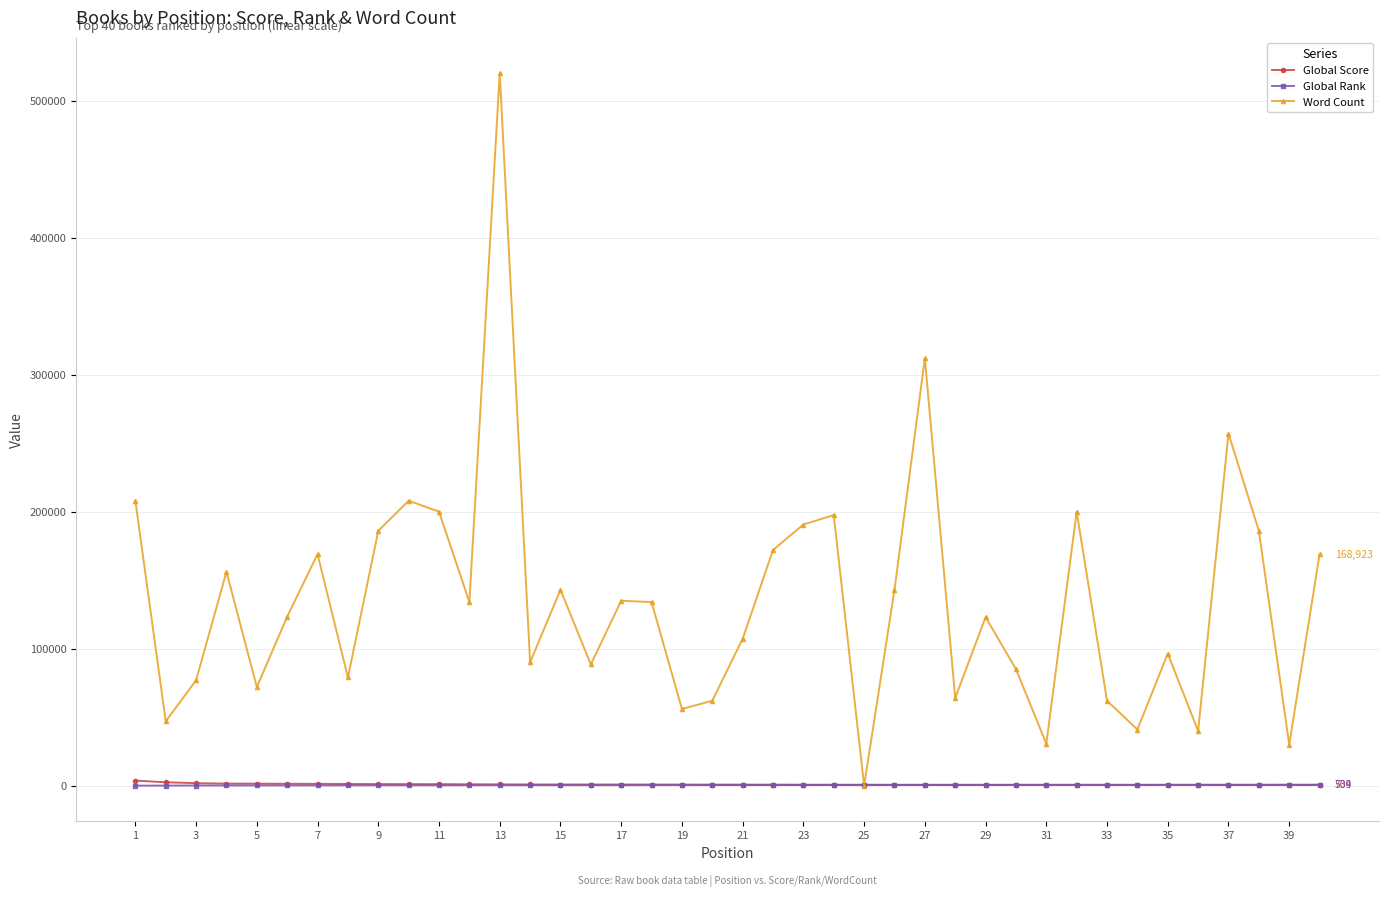

What is the maximum value shown in the chart?

520000